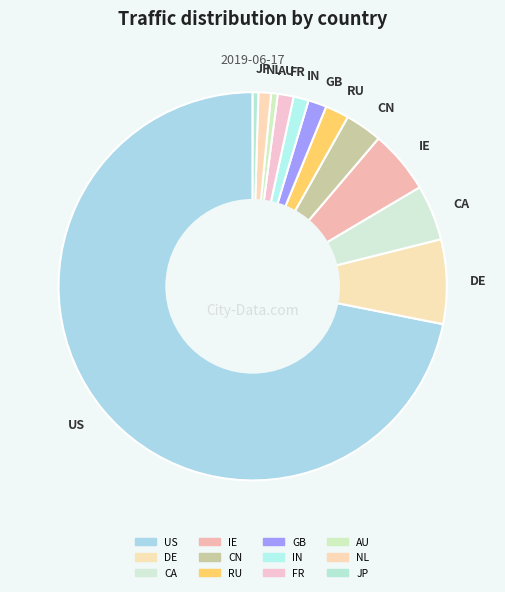

The IE slice represents 5% of the pie. True or false?

True